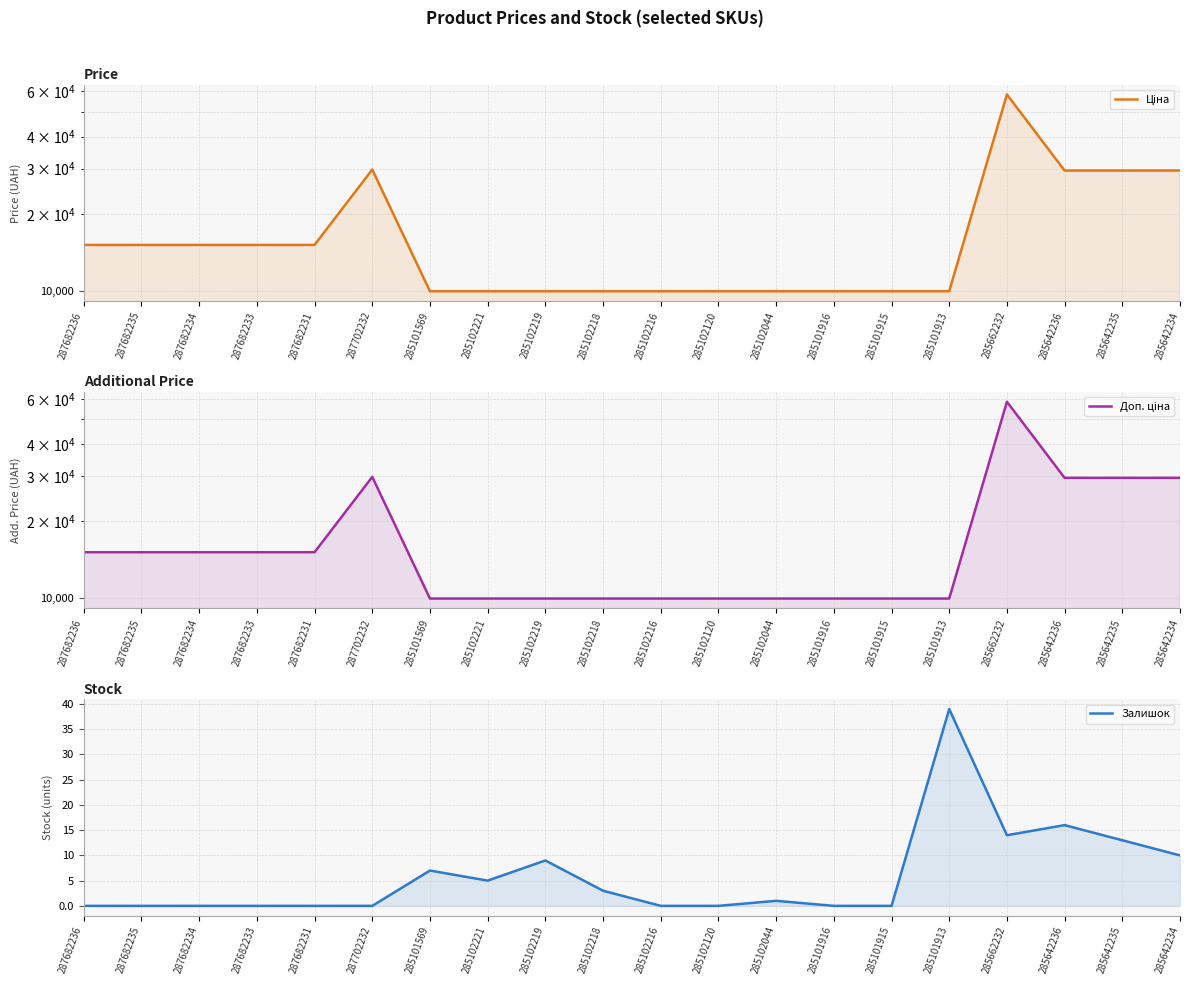

How many data points in Ціна are less than 15120?

10